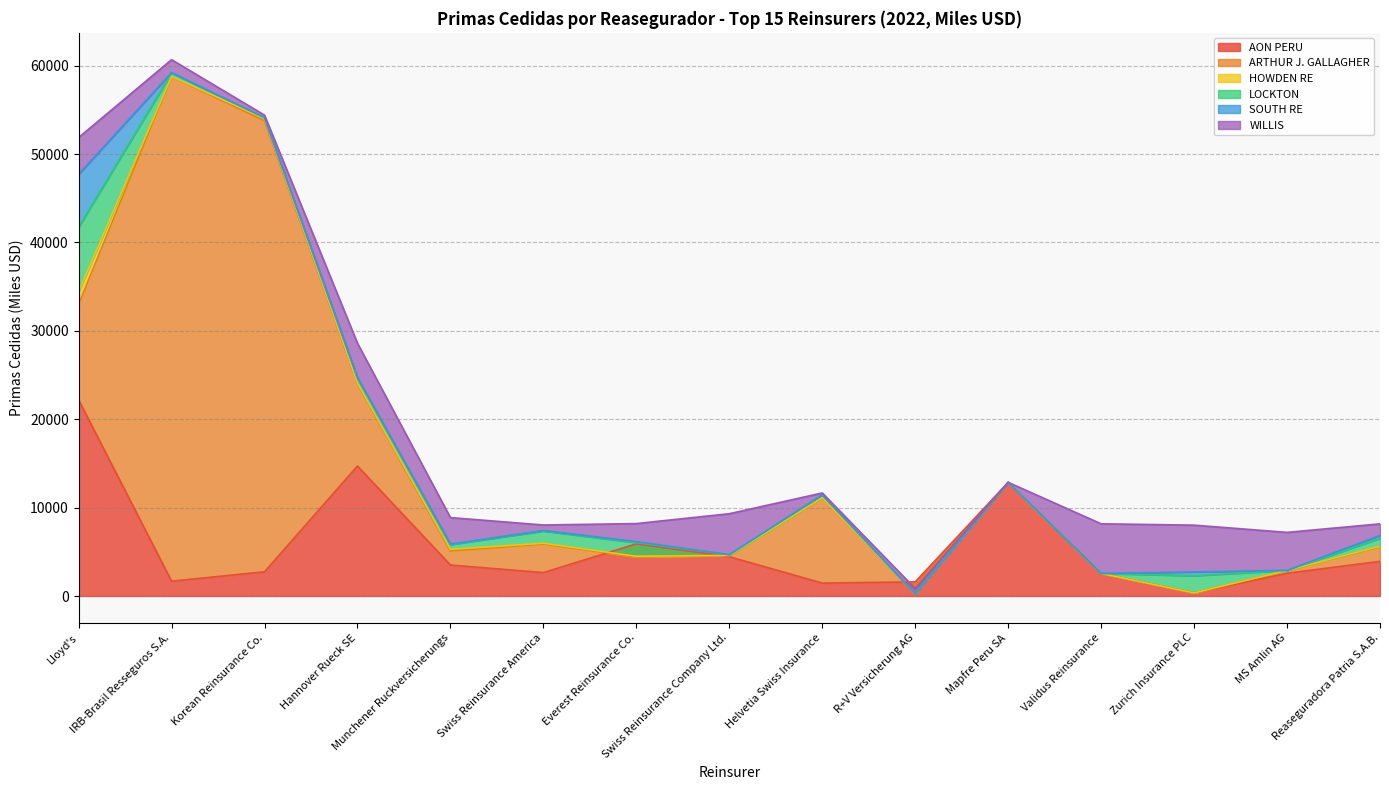

At which category does the chart reach its minimum across all series?

Reaseguradora Patria S.A.B.